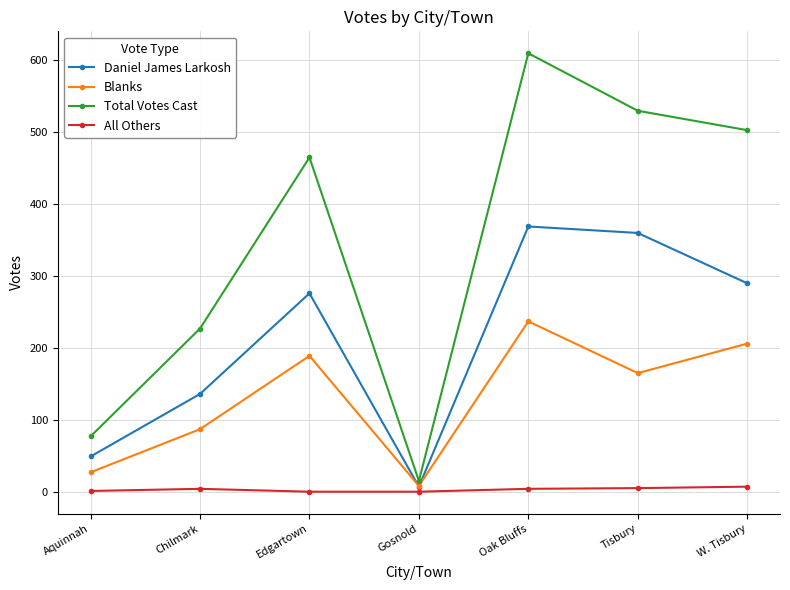

Does the chart display data point markers on the line(s)?

Yes